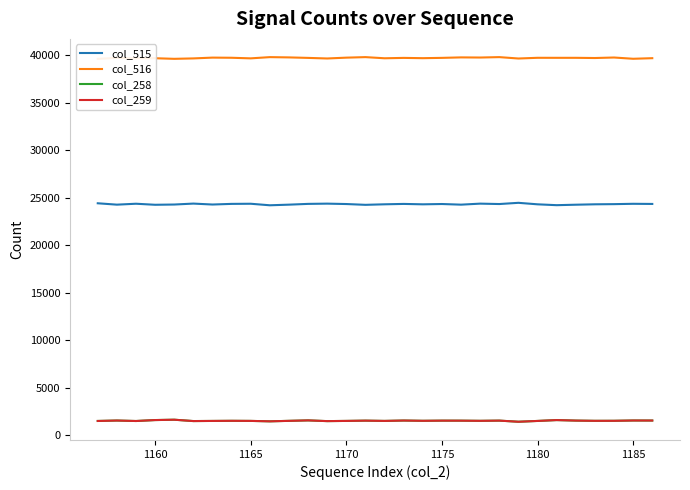

What is the minimum value for col_259?

1400